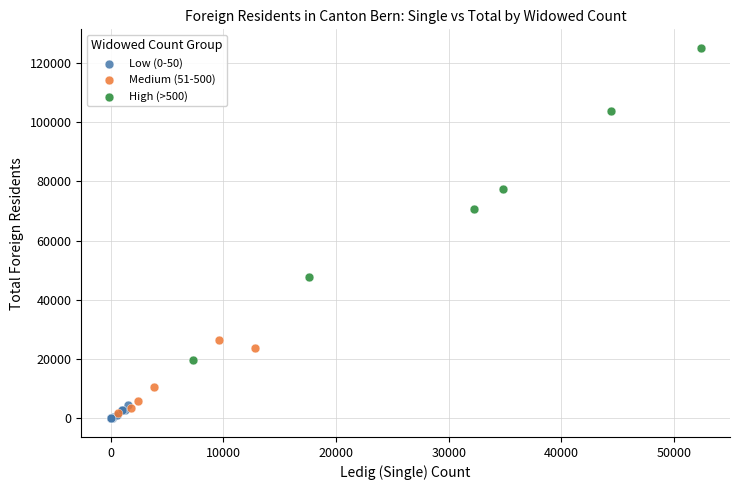

Which series contains the highest Y value?

High (>500)